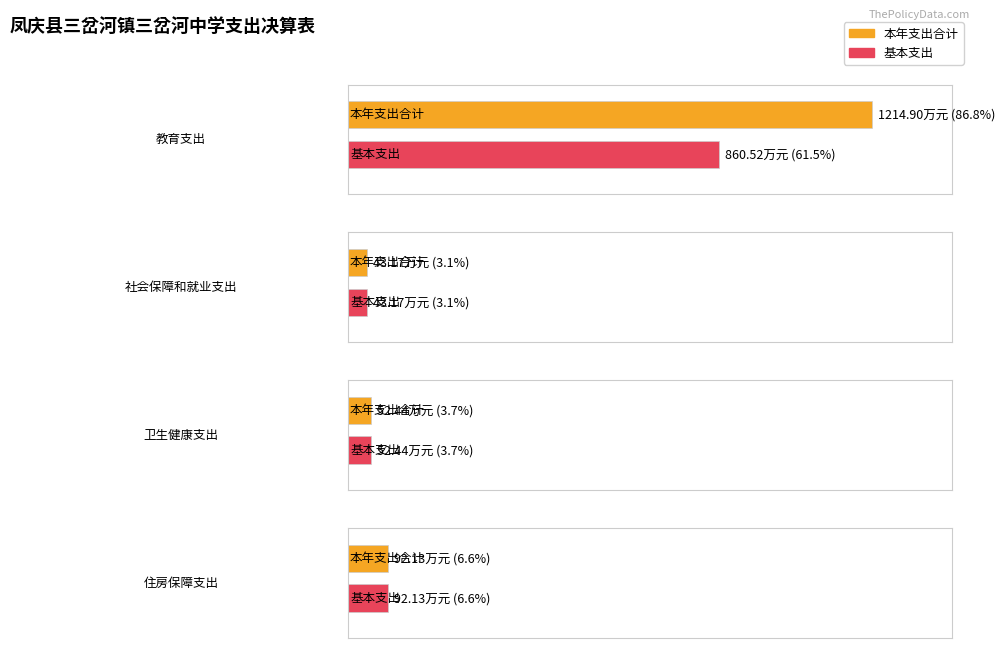

How many bars are there in each group?

2